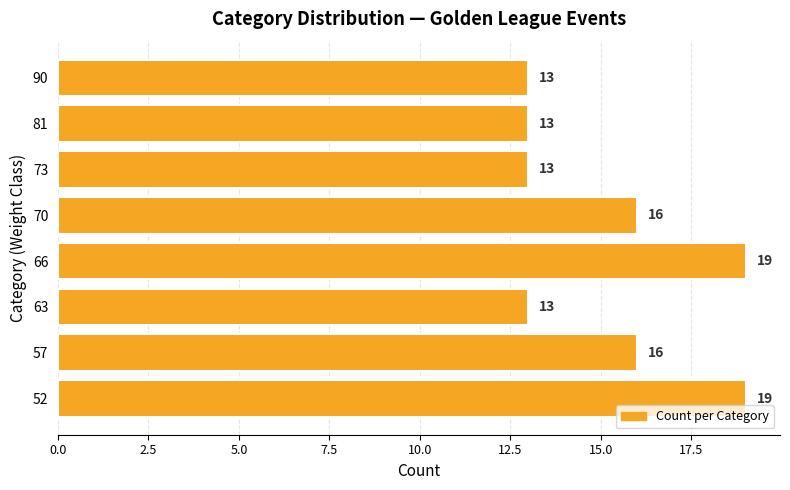

What is the greatest value displayed?

19